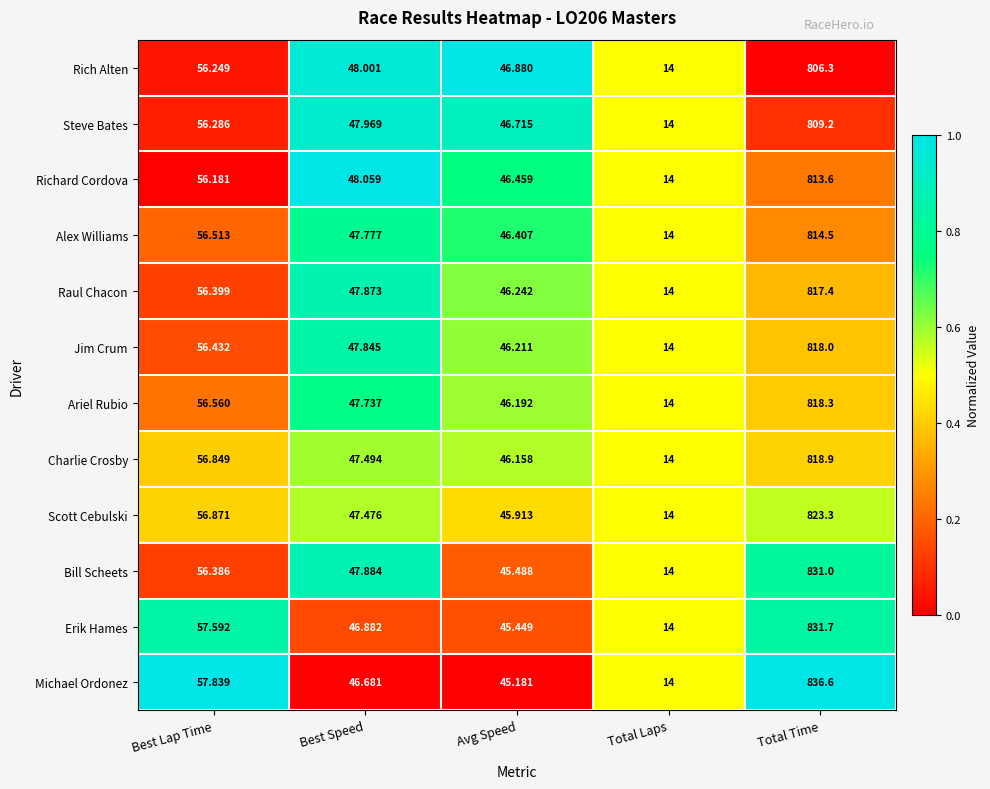

At which category does the chart reach its peak across all series?

Total Time